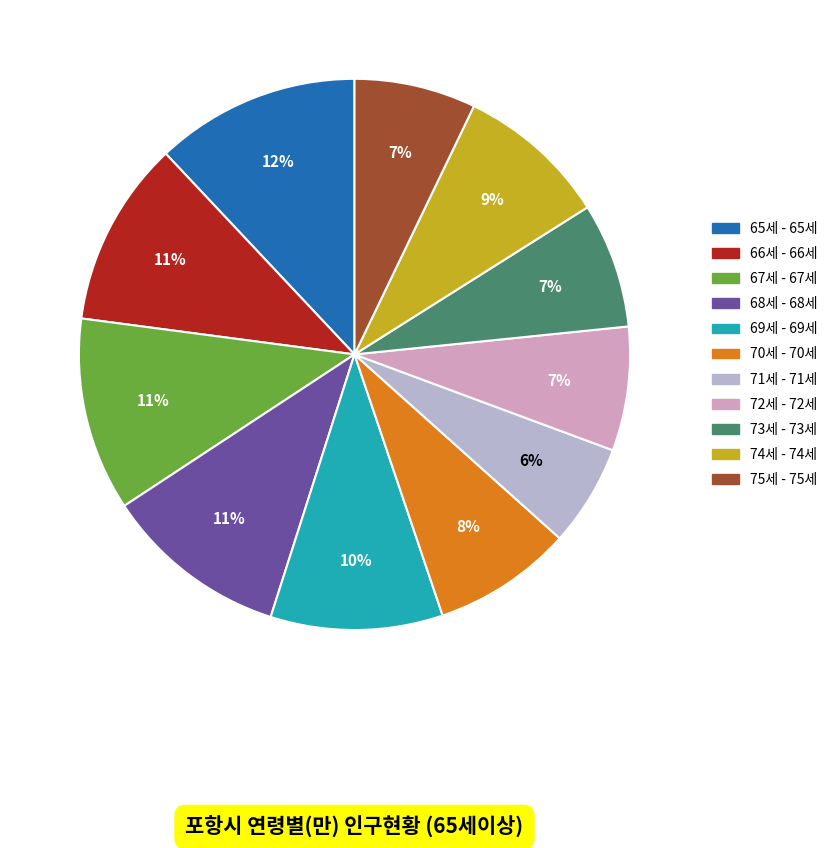

Between 74세 - 74세 and 71세 - 71세, which is larger?

74세 - 74세